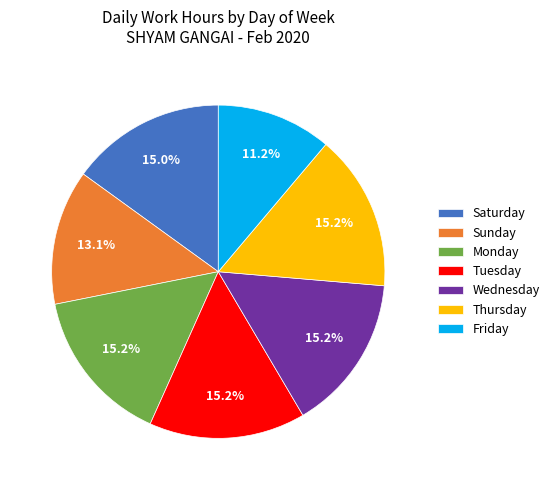

Which slice is the smallest?

Friday